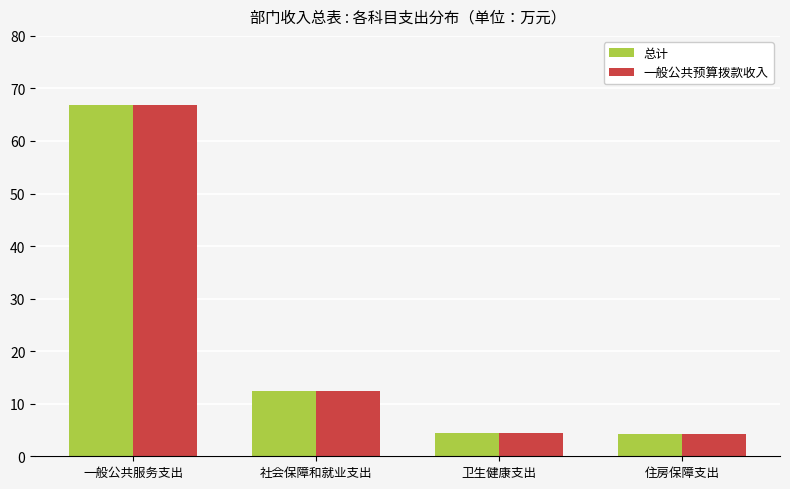

What is the difference between the maximum and minimum values in the 一般公共预算拨款收入 series?

62.7